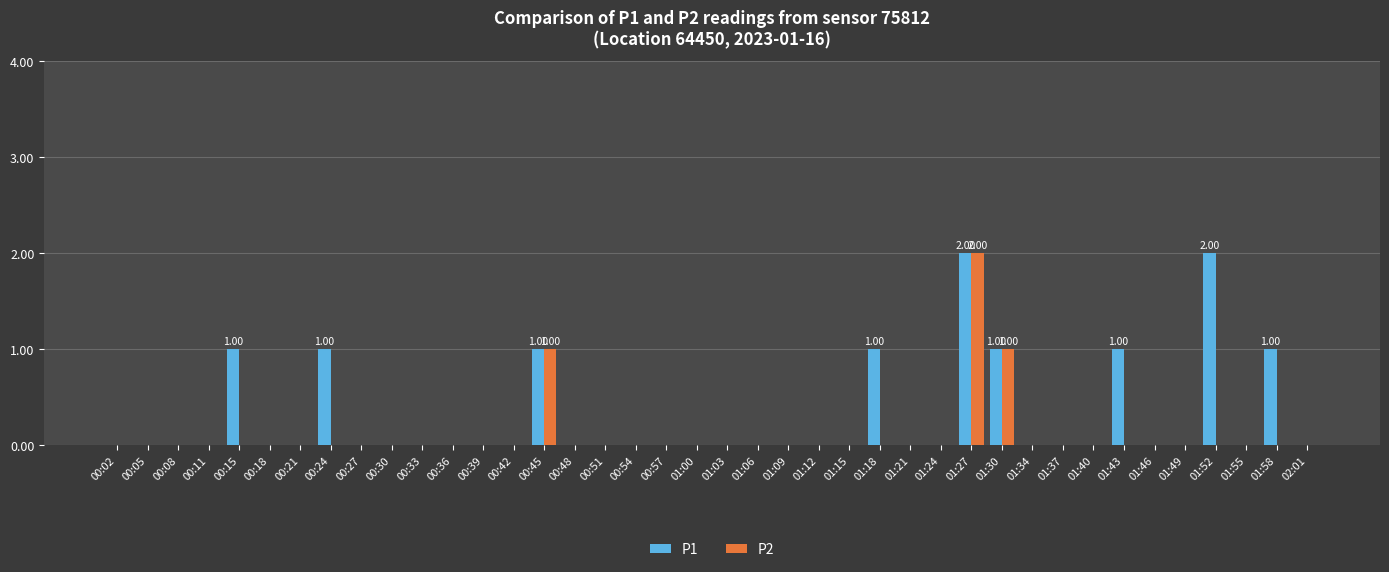

Is the value of P2 at 01:30 greater than the value of P1 at 01:03?

Yes